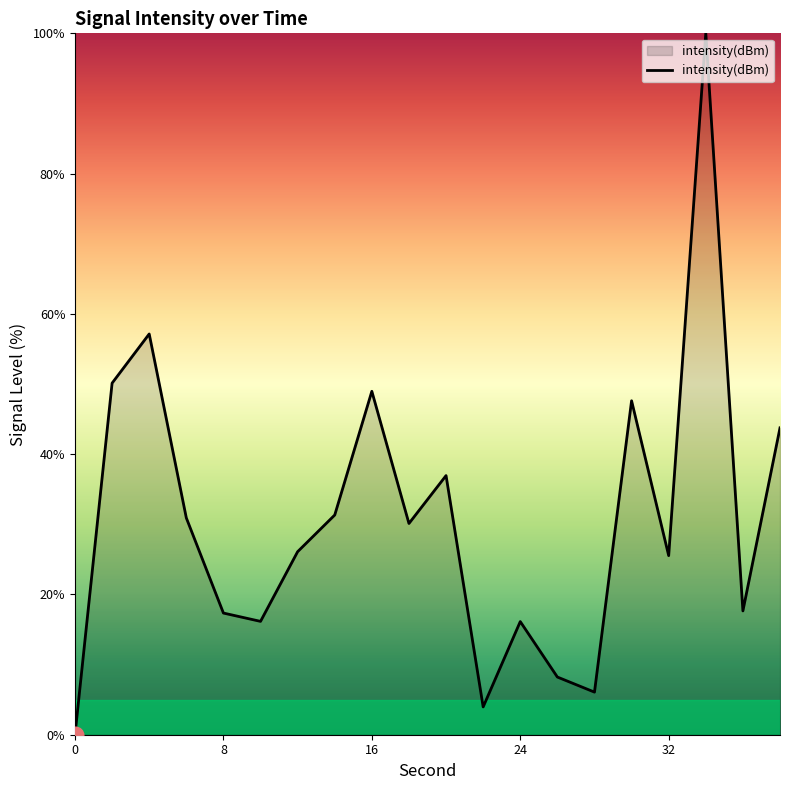

What is the difference between the second highest and minimum values?

57.1